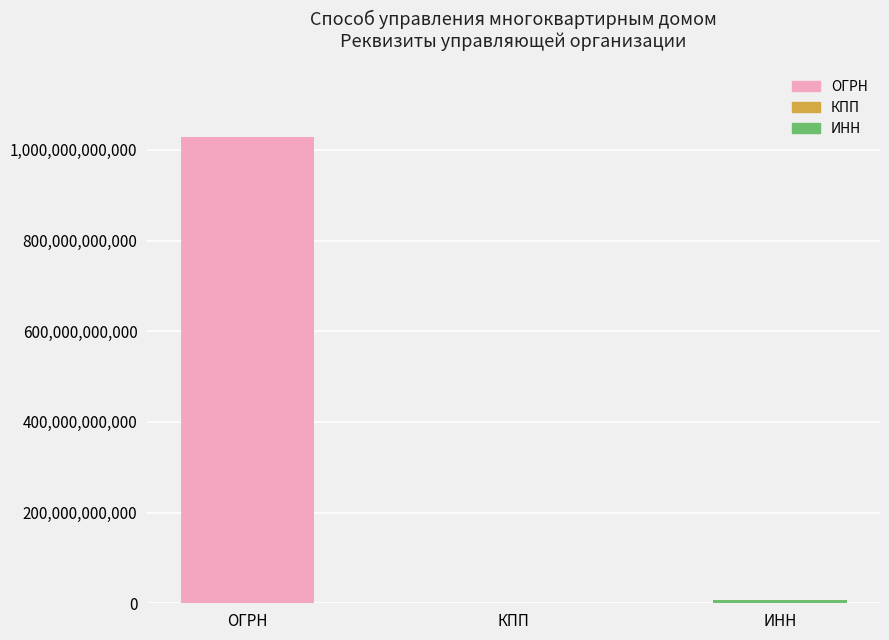

Approximately how many times larger is the value at ИНН compared to КПП?

142.2